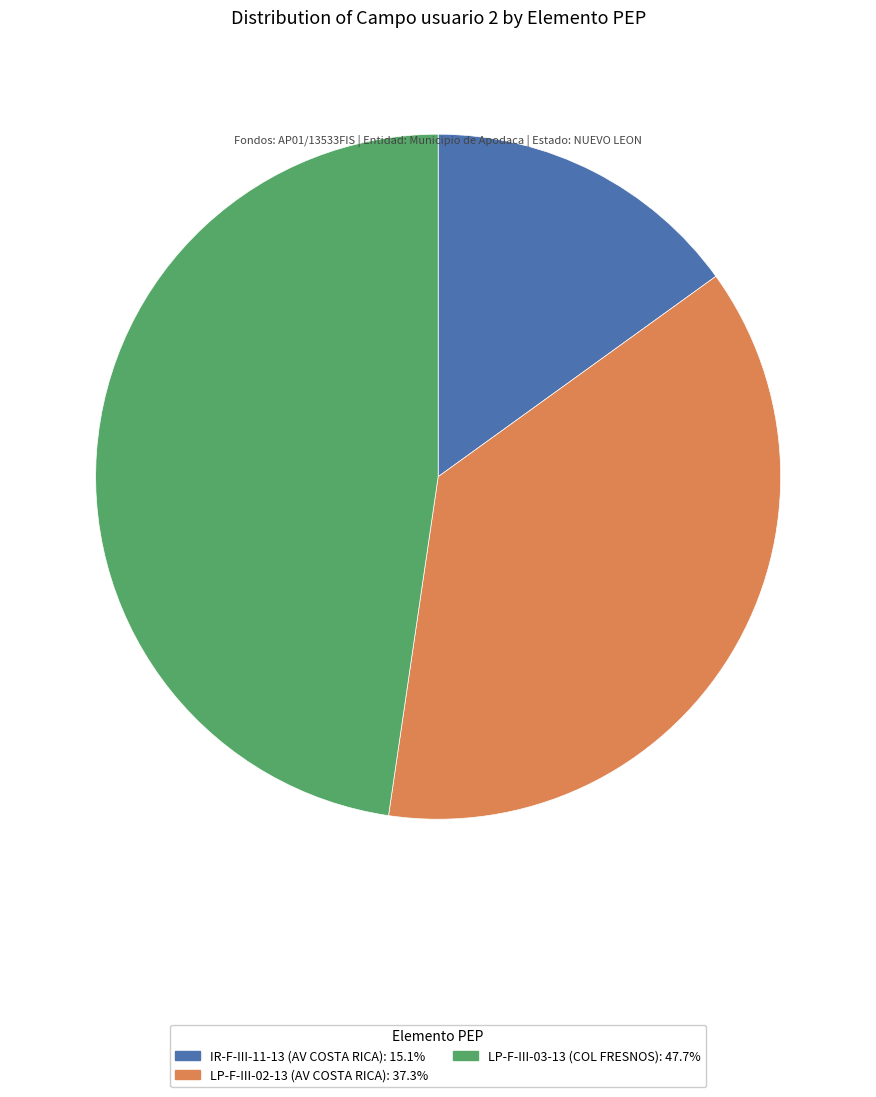

How many slices are in this pie chart?

3